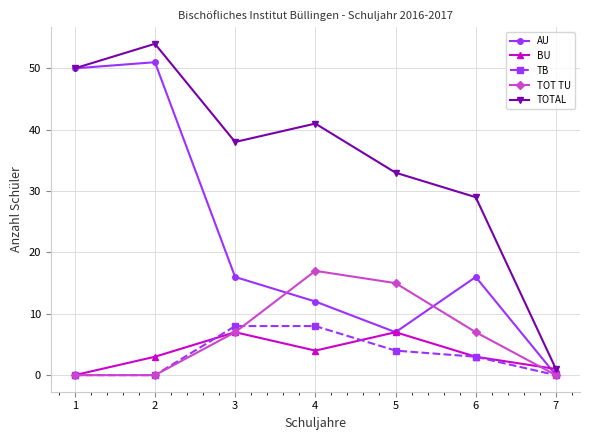

How many distinct data groups are displayed?

5